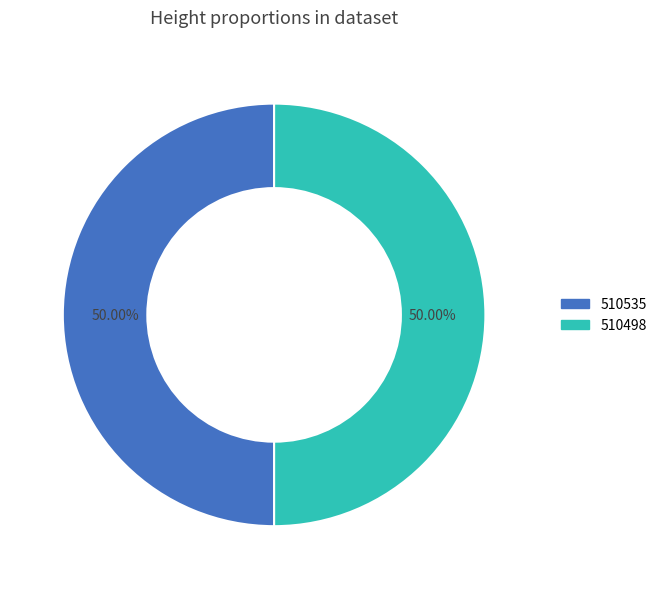

Is the sum of 510535 and 510498 greater than half?

Yes